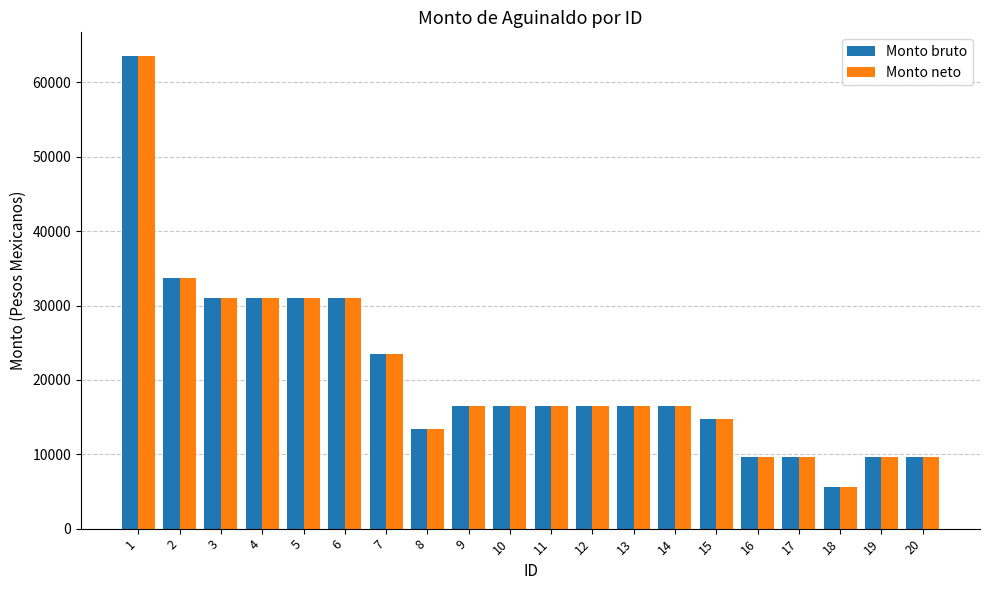

At how many categories does at least one series exceed 24540?

6